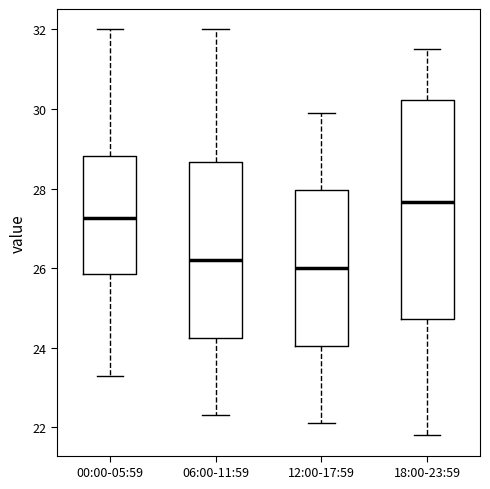

Reading left to right, read every box against the y-axis: the position of its median line, the range the box covers, and the ends of its whiskers. The values are not printed on the chart, so give them approximately, as read against the axis.

00:00-05:59: median 27.2, box 25.8 to 28.8, whiskers 23.4 to 32.0
06:00-11:59: median 26.2, box 24.2 to 28.6, whiskers 22.4 to 32.0
12:00-17:59: median 26.0, box 24.0 to 28.0, whiskers 22.2 to 30.0
18:00-23:59: median 27.6, box 24.8 to 30.2, whiskers 21.8 to 31.6